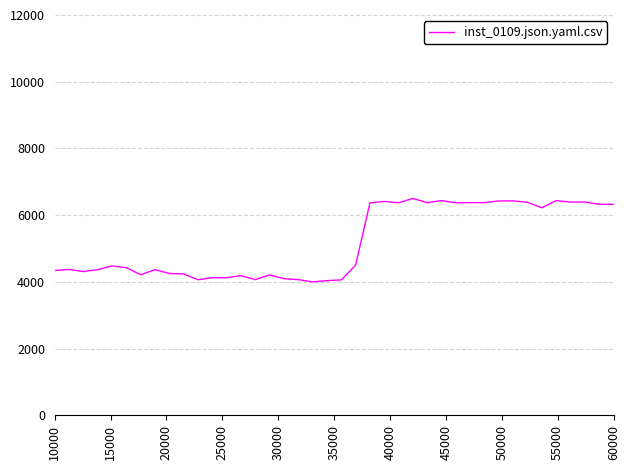

What is the smallest value displayed?

4000.0